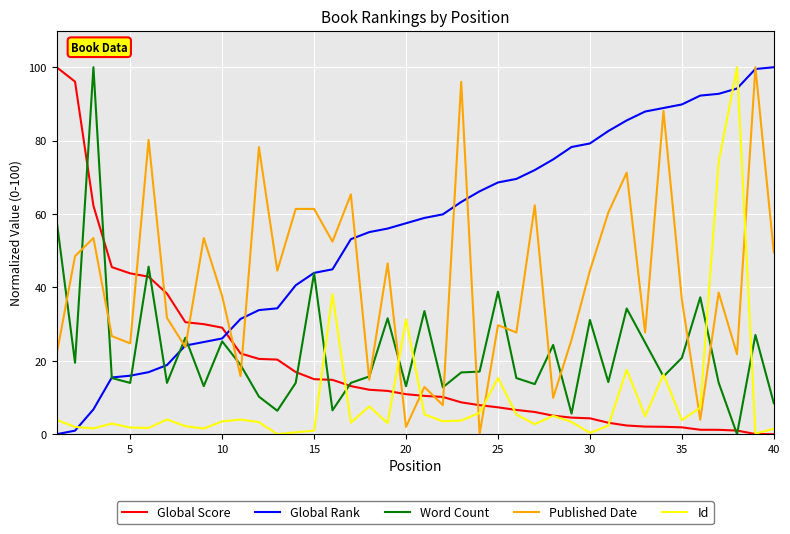

What is the average value of the Global Rank series?

55.1